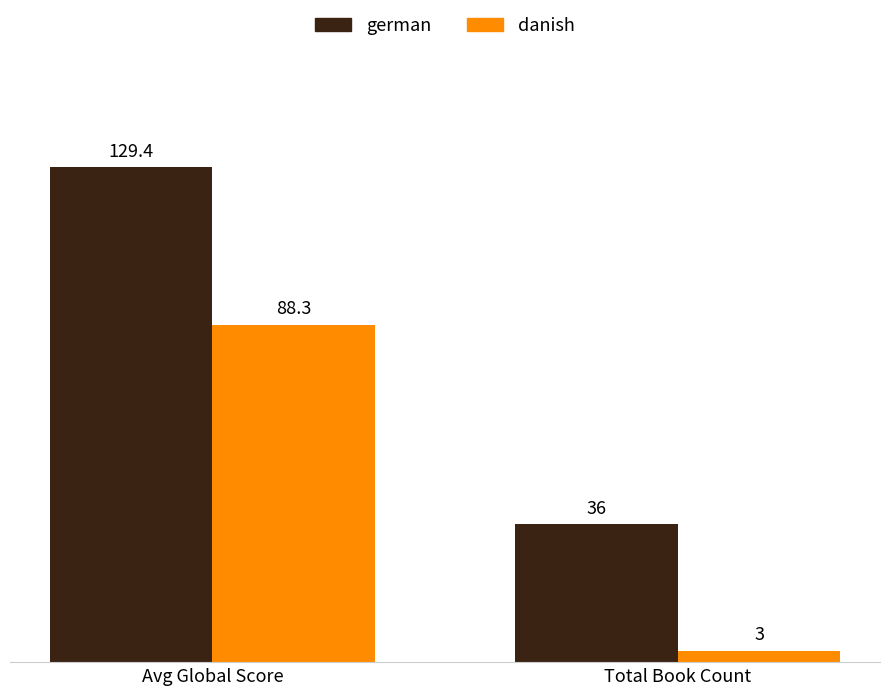

Rank the series at Total Book Count from lowest to highest value.

danish, german